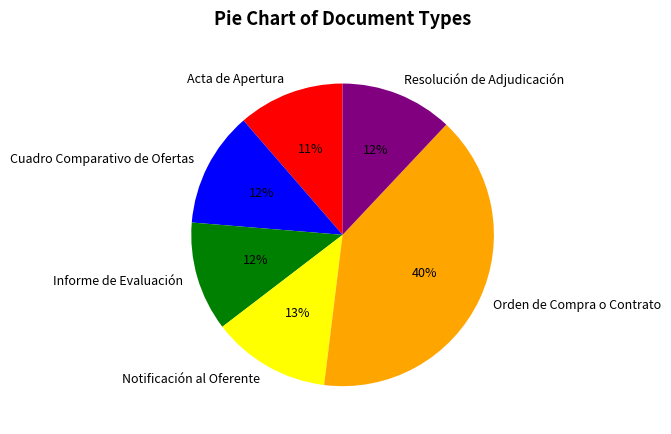

Is it true that Informe de Evaluación is 23% of the pie?

False